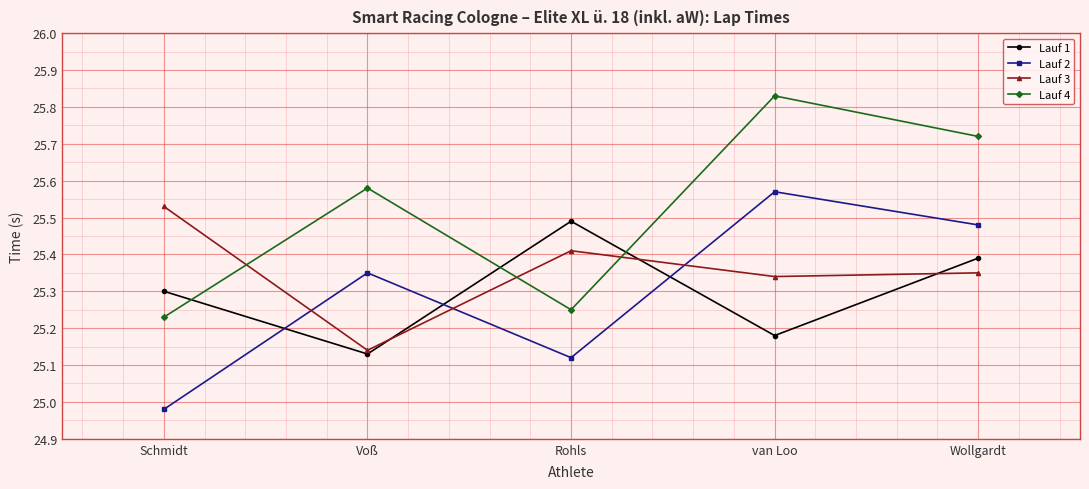

How many Lauf 1 values are between 25 and 26?

5